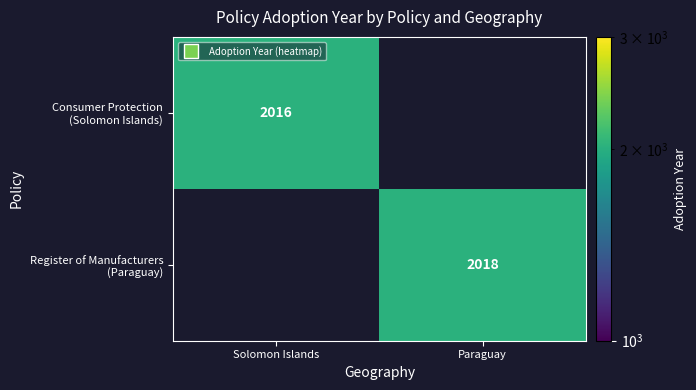

List the series in order of their overall mean, highest first.

Register of Manufacturers (Paraguay), Consumer Protection (Solomon Islands)